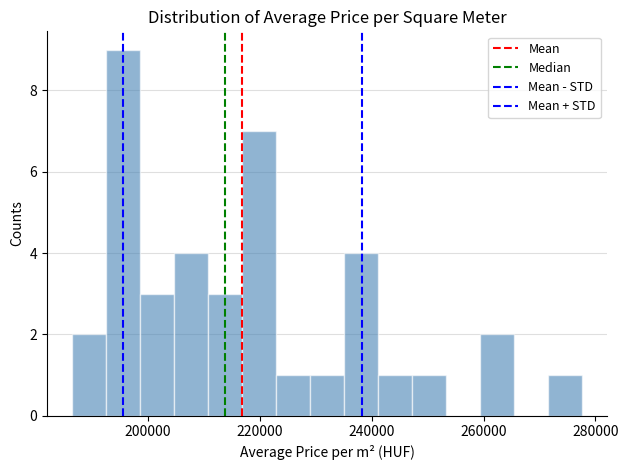

Around what value on the x-axis is the tallest bar? Give the approximate position of its centre, as read against the axis.

196000